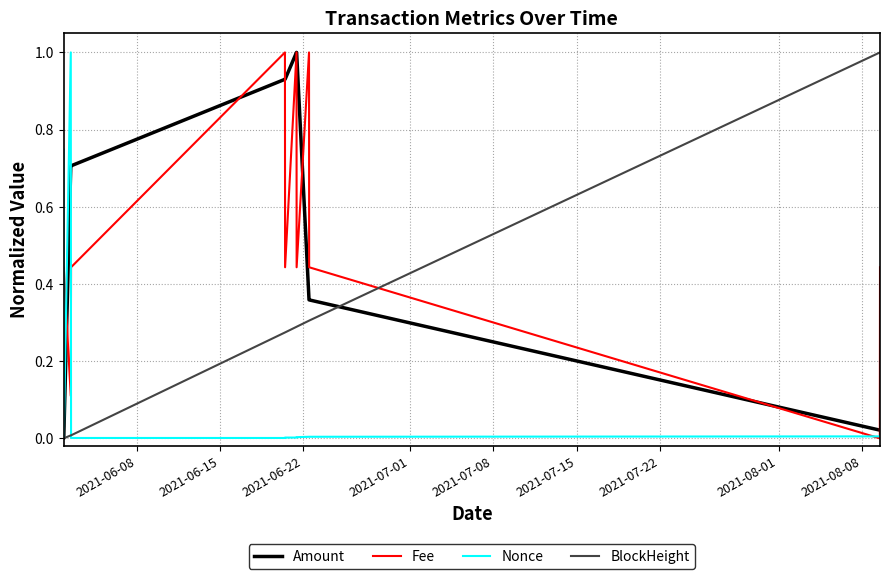

What is the difference between the maximum and second lowest values in the Amount series?

1.0